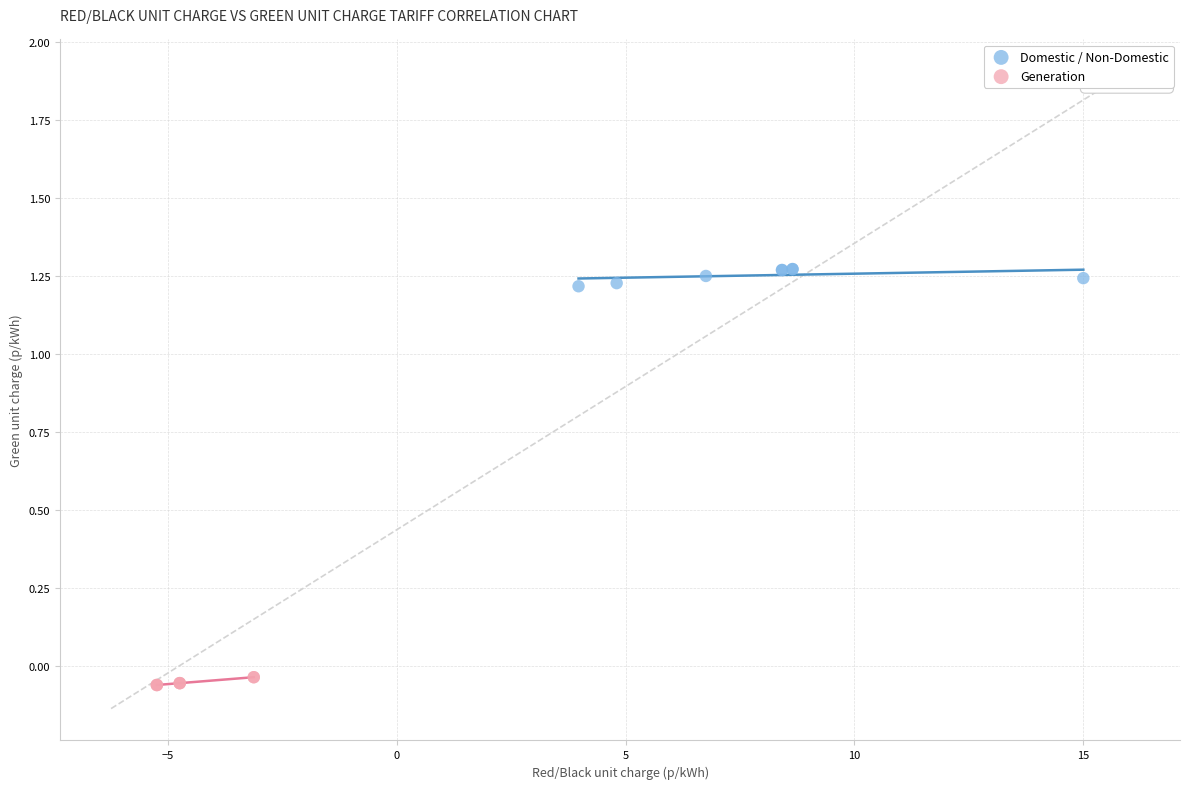

Which series reaches the minimum Y coordinate?

Generation